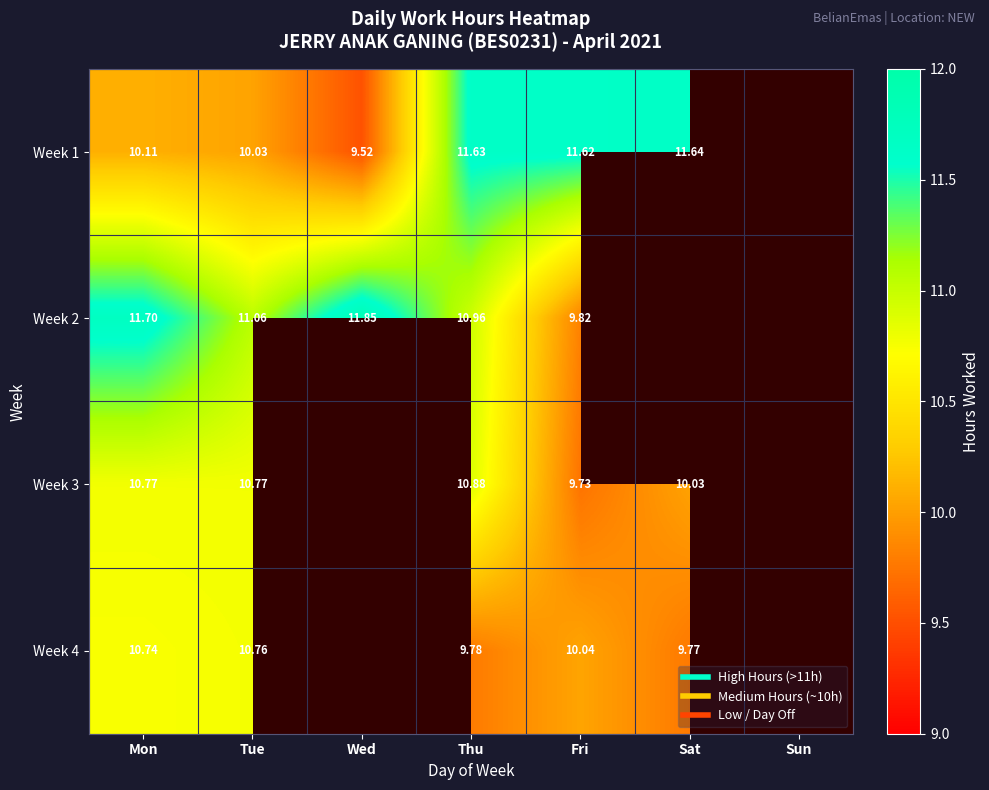

Which category has the lowest value in the Week 2 series?

Fri